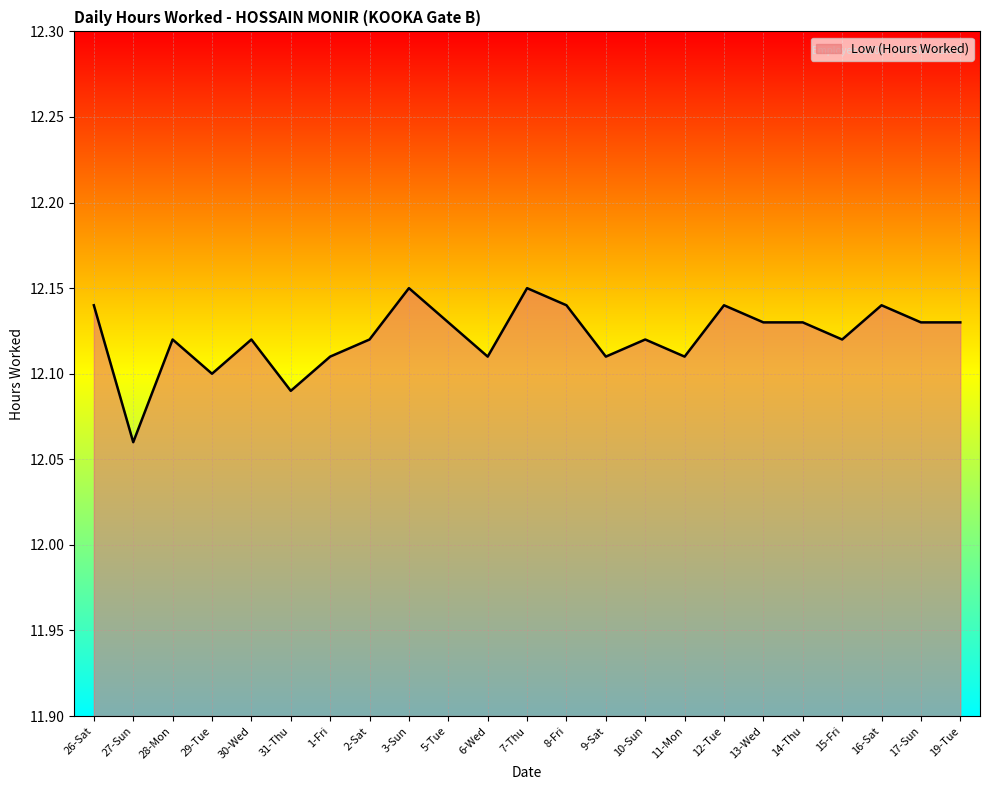

What is the difference between the maximum and minimum values?

0.1